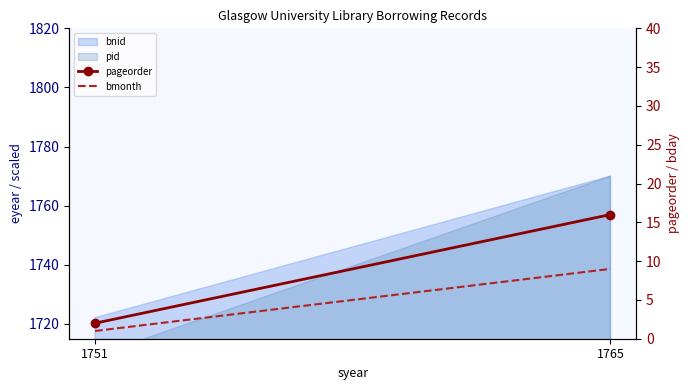

What is the difference between the bmonth values at 1765 and 1751?

8